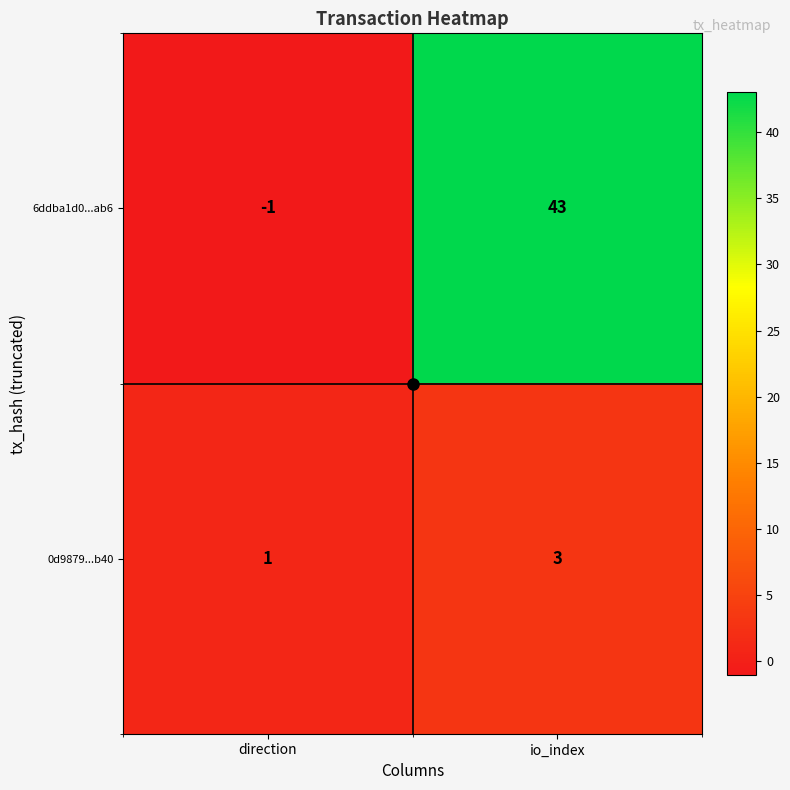

Rank the series by their average value, from lowest to highest.

0d9879...b40, 6ddba1d0...ab6